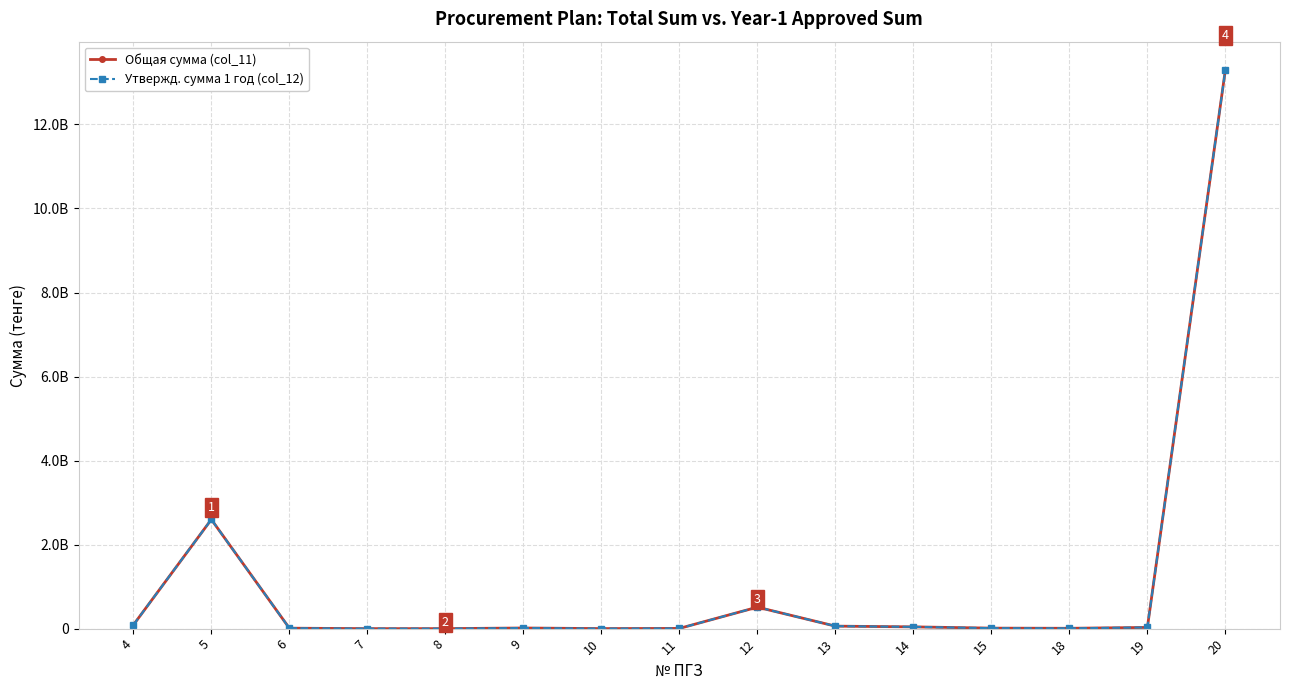

Reading left to right, what are all the values shown in this chart?

Общая сумма (col_11): 87200000.0	2597888650.9	10805233.0	21696.4	60803.6	15055659.4	887152.0	5033477.0	511114421.9	59367905.9	41937593.6	11794948.2	7863298.8	28583280.0	13305522116.9
Утвержд. сумма 1 год (col_12): 87200000.0	2597888650.9	10805233.0	21696.4	60803.6	15055659.4	887152.0	5033477.0	511114421.9	59367905.9	41937593.6	11794948.2	7863298.8	28583280.0	13305522116.9